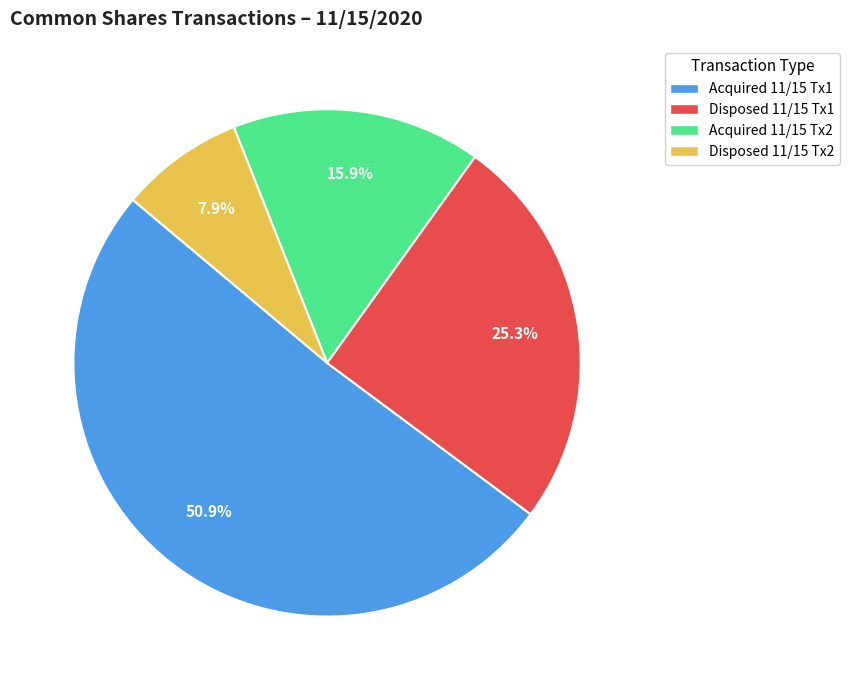

Is there any slice that represents more than half of the pie?

Yes